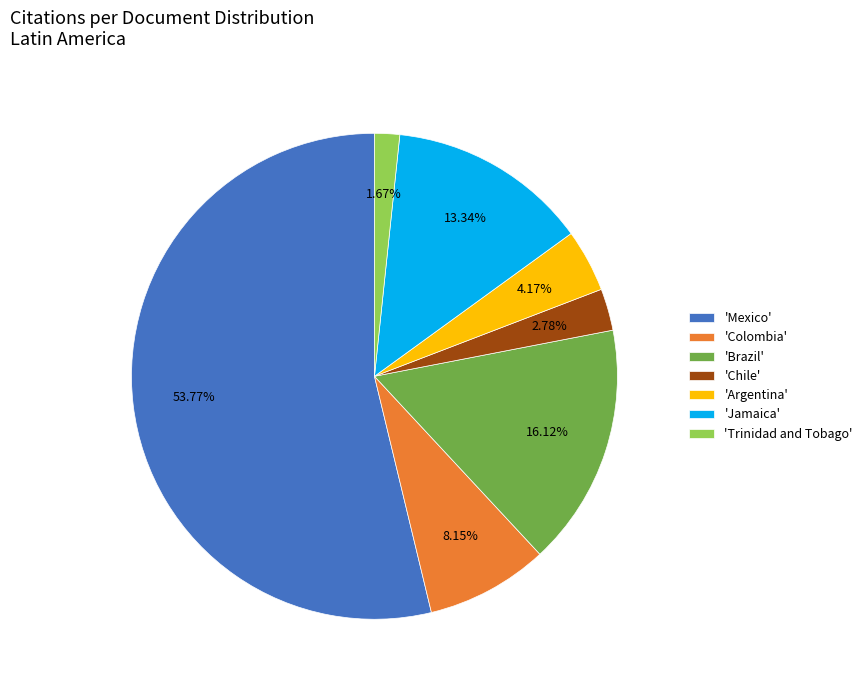

Combined, do 'Argentina' and 'Jamaica' account for over 50%?

No